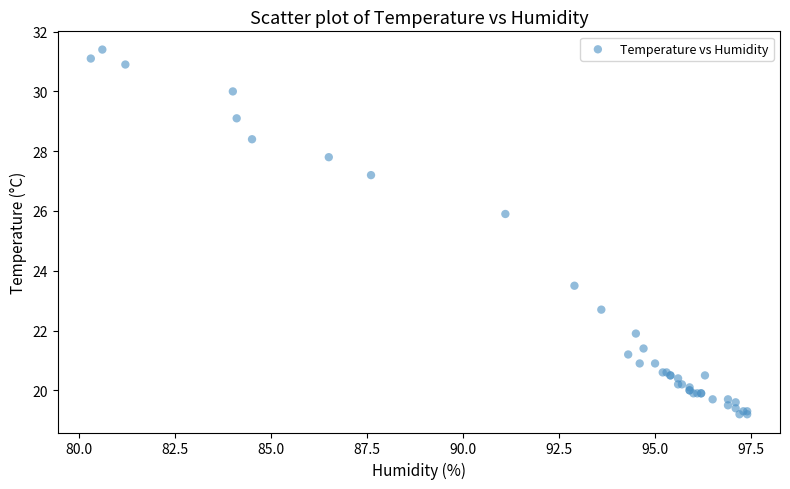

What Y value in the scatter plot is closest to 25?

25.9